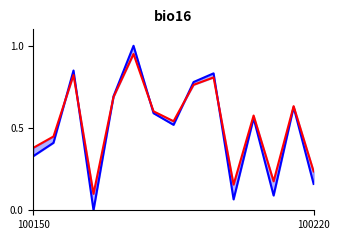

Which series ends up on top after the final intersection of col_4 and col_3_line?

col_4